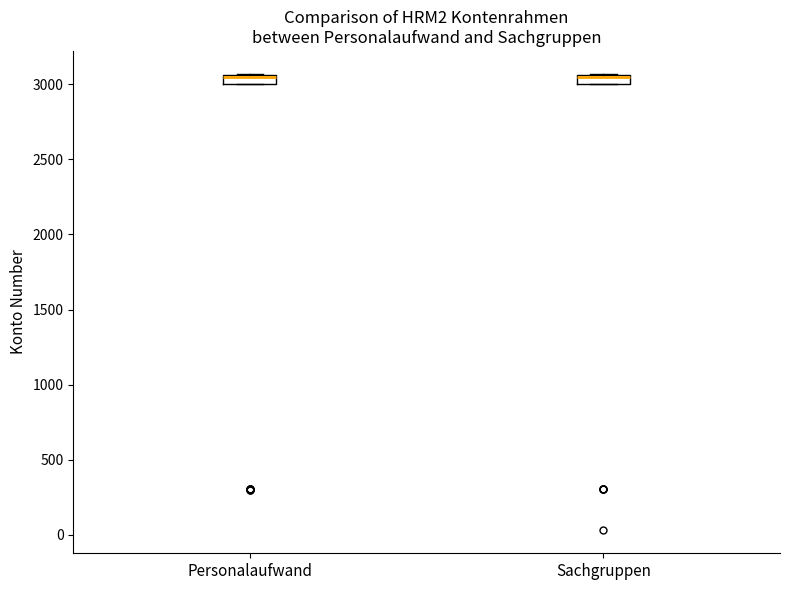

Where is the lower edge of the box for Personalaufwand on the y-axis? The values are not printed on the chart, so give them approximately, as read against the axis.

3000